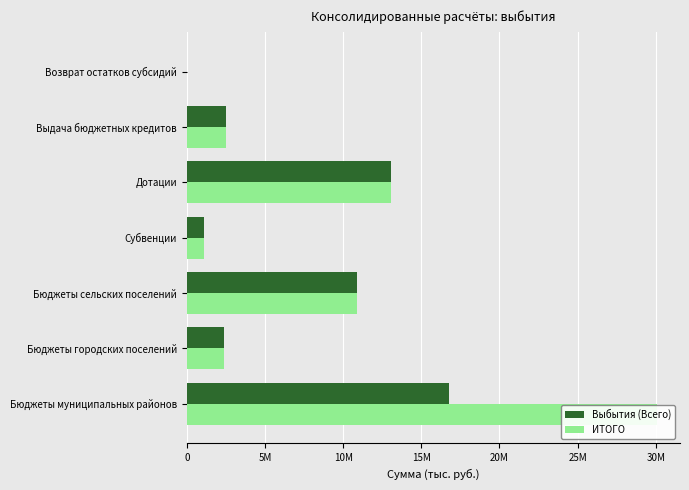

What is the minimum value shown in the chart?

28617.3